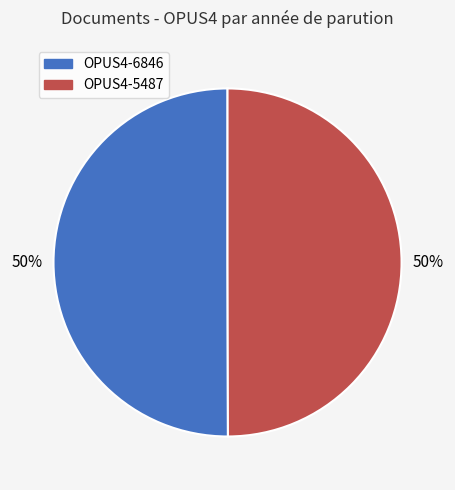

Count the number of slices in the pie.

2